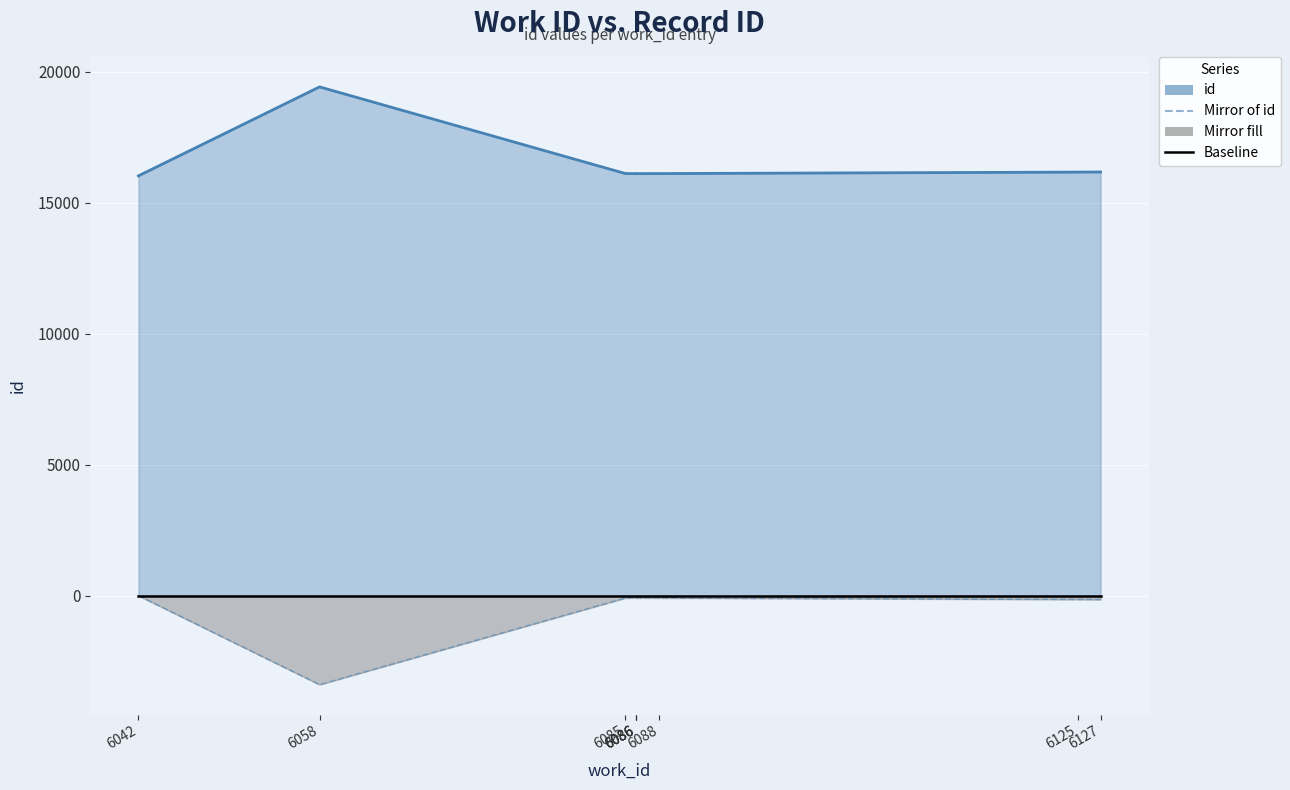

Reading left to right, what are all the values shown in this chart?

id (line): 6042=16026	6058=19422	6085=16116	6086=16109	6086=16110	6086=16111	6088=16113	6125=16169	6127=16174
Mirror of id: 6042=0	6058=-3396	6085=-90	6086=-83	6086=-84	6086=-85	6088=-87	6125=-143	6127=-148
Baseline: 6042=0	6058=0	6085=0	6086=0	6086=0	6086=0	6088=0	6125=0	6127=0